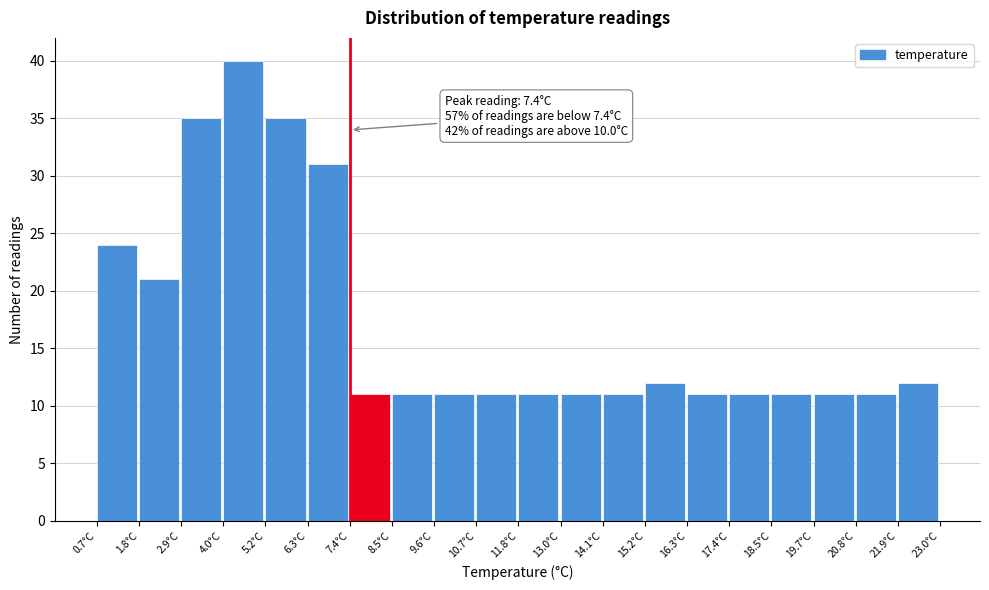

Which range on the x-axis has the tallest bar?

4.0 to 5.2